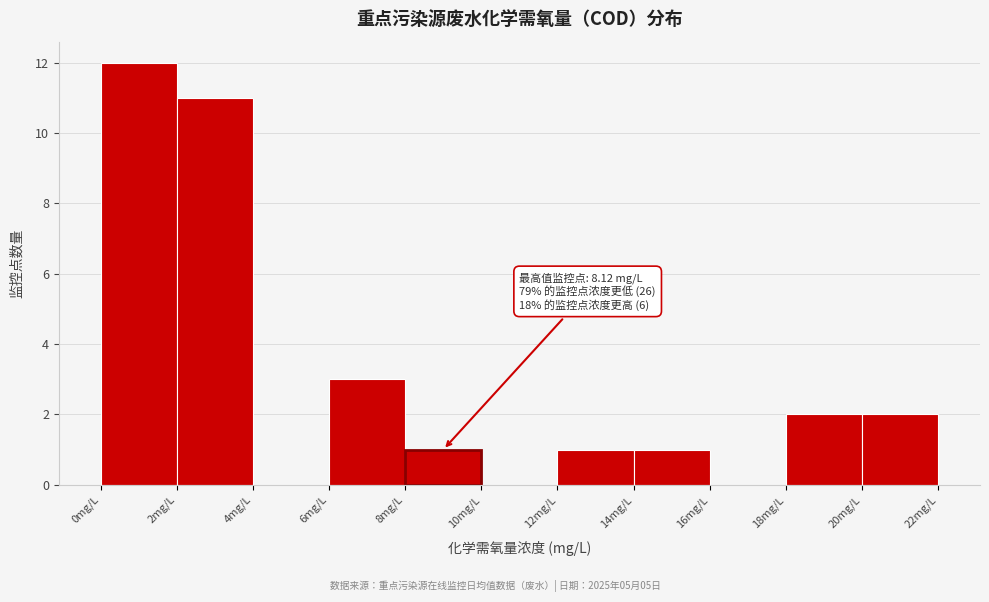

Over which range of the x-axis is the bar tallest?

0 to 2